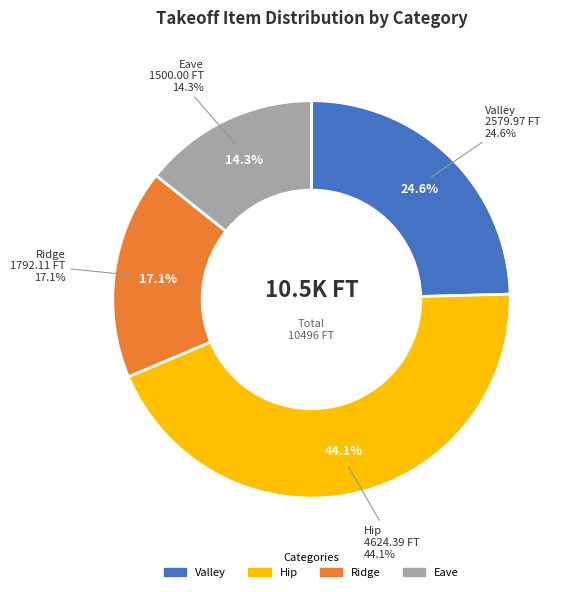

Rank the categories by value from highest to lowest.

Hip, Valley, Ridge, Eave